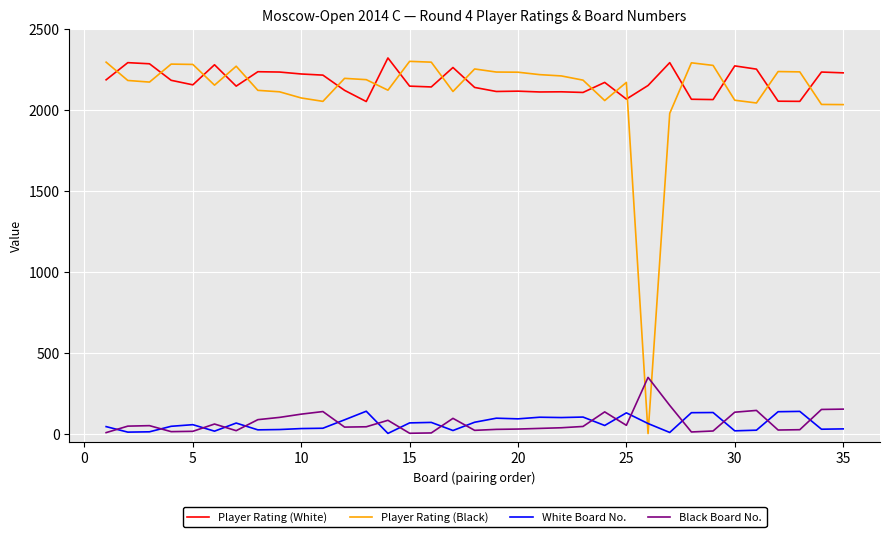

How many categories are shown in the chart?

35